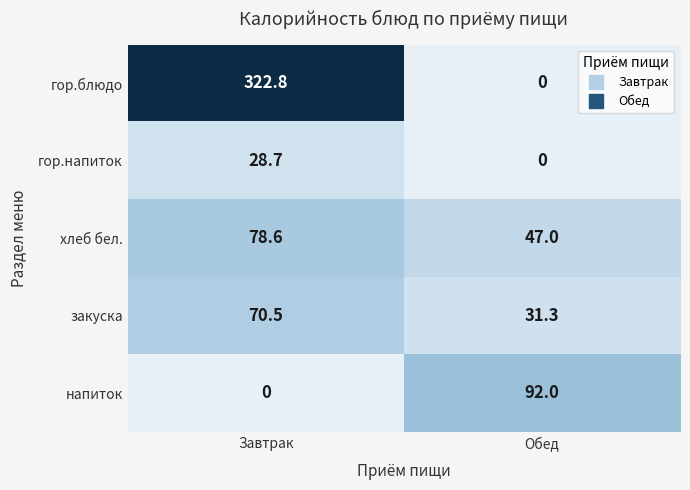

Reading left to right, extract all data points from this chart.

гор.блюдо: Завтрак=322.8	Обед=0.0
гор.напиток: Завтрак=28.7	Обед=0.0
хлеб бел.: Завтрак=78.6	Обед=47.0
закуска: Завтрак=70.5	Обед=31.3
напиток: Завтрак=0.0	Обед=92.0